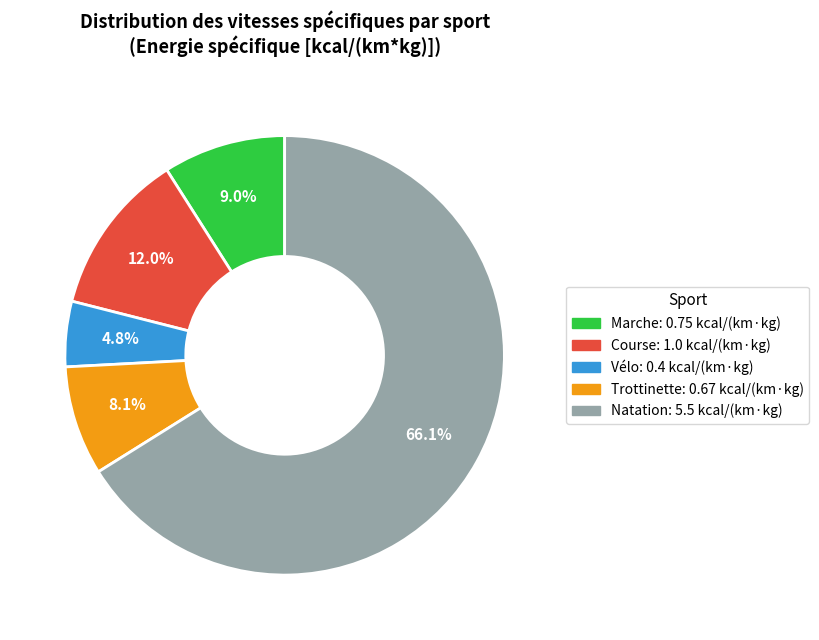

The Course slice represents 1% of the pie. True or false?

False